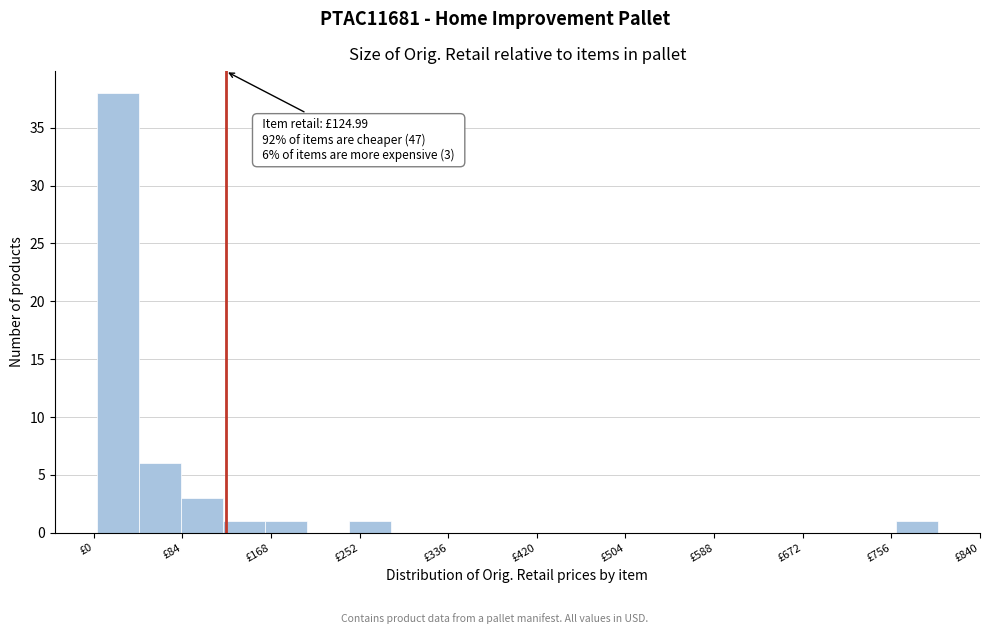

Around what value on the x-axis is the tallest bar? Give the approximate position of its centre, as read against the axis.

20